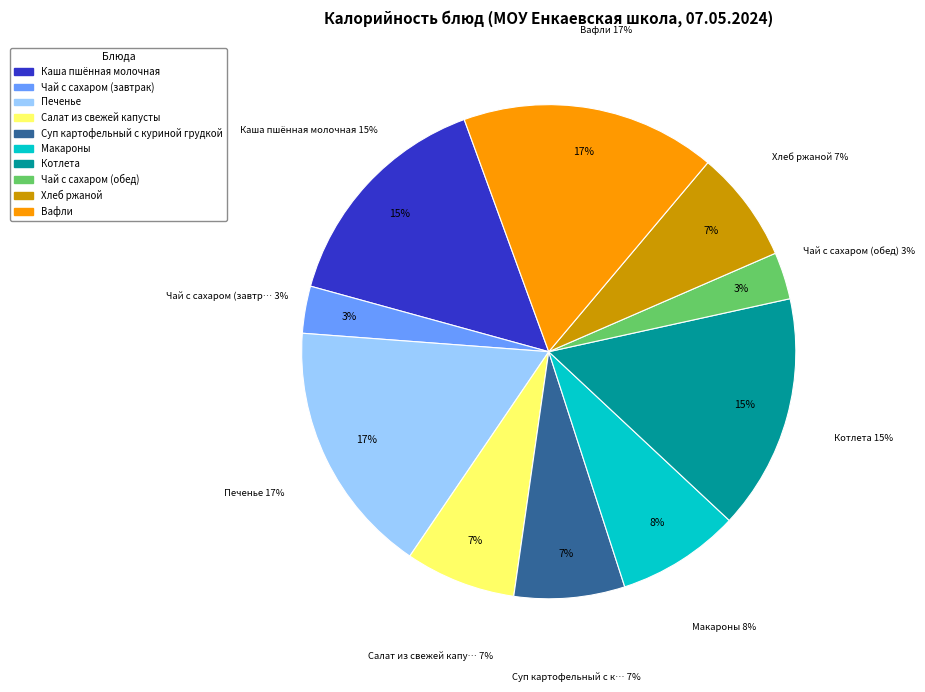

What percentage do Суп картофельный с куриной грудкой and Чай с сахаром (обед) together represent?

10.3%